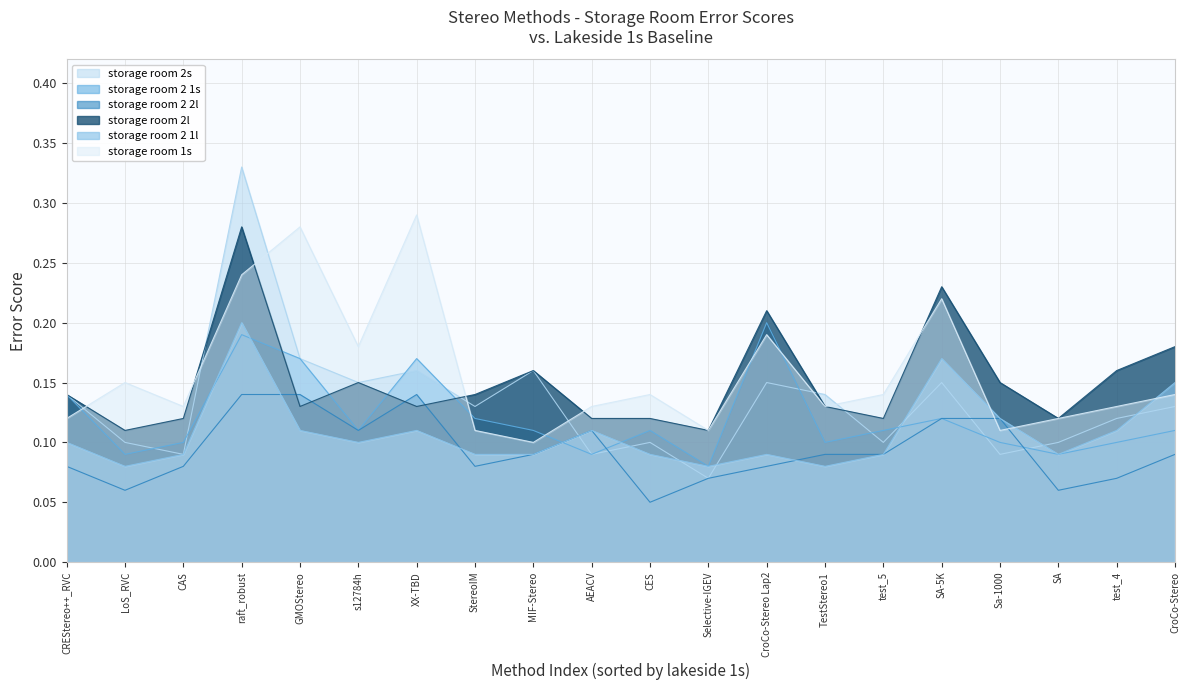

What is the average value of the storage room 2s series?

0.1